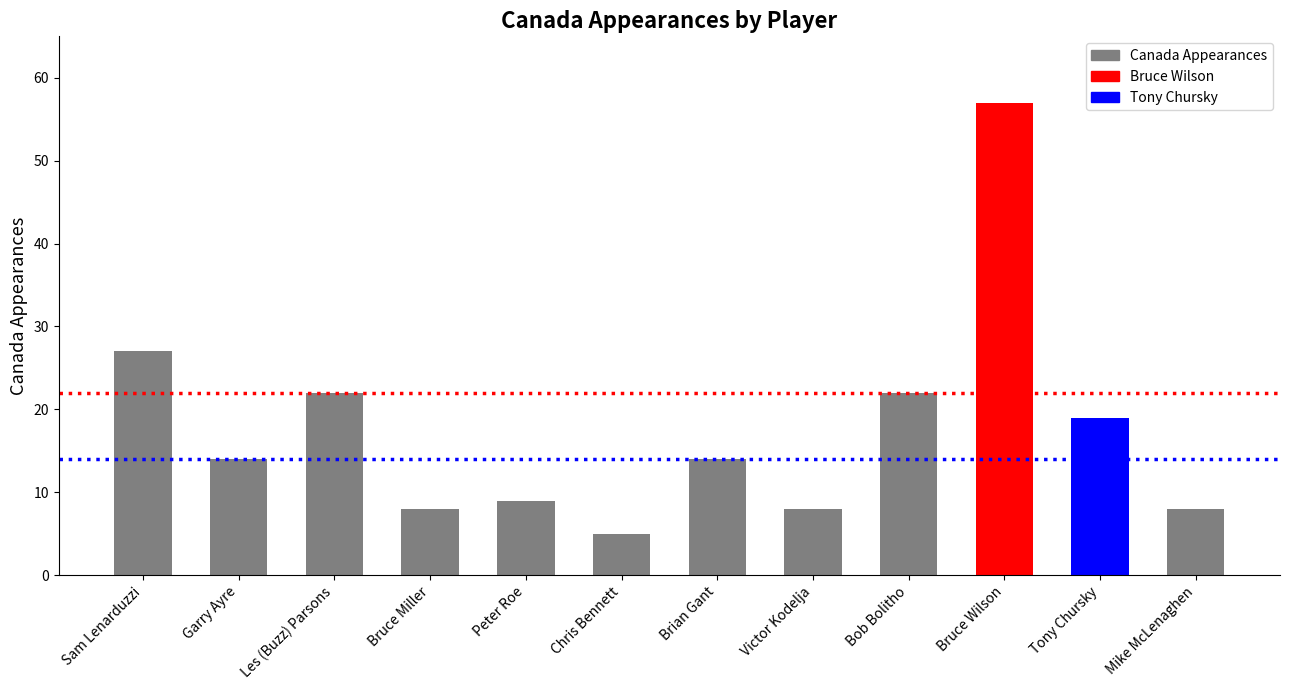

Approximately how many times larger is the value at Peter Roe compared to Brian Gant?

0.6